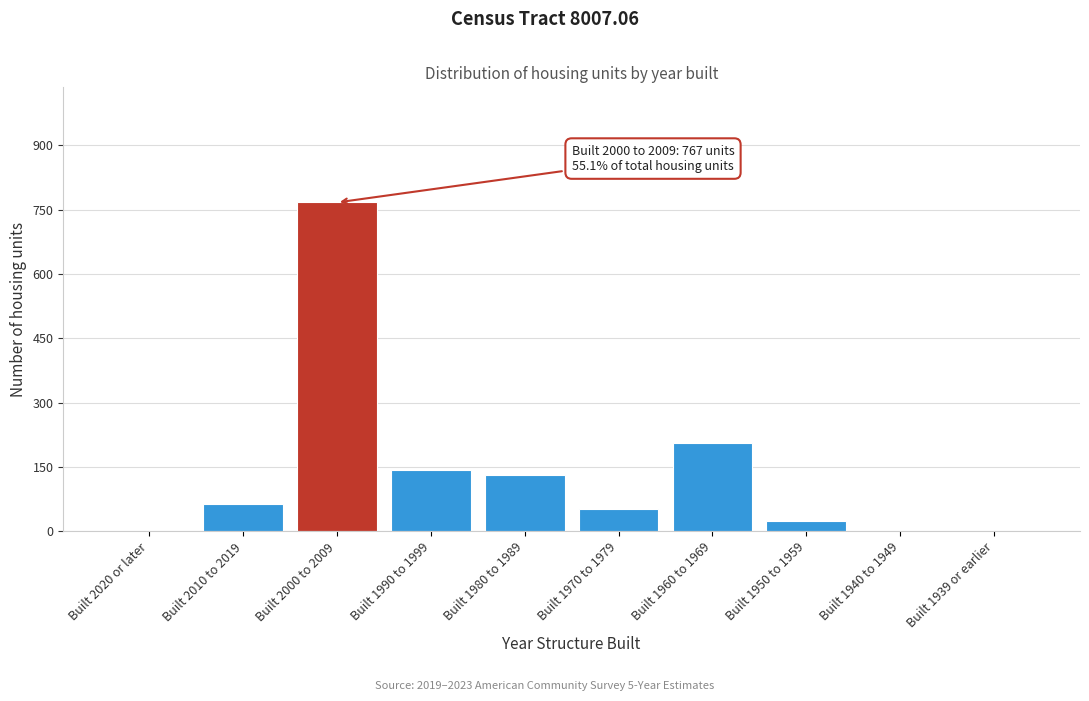

Reading left to right, transcribe all the data shown in this chart.

Built 2020 or later=0	Built 2010 to 2019=64	Built 2000 to 2009=767	Built 1990 to 1999=144	Built 1980 to 1989=132	Built 1970 to 1979=53	Built 1960 to 1969=207	Built 1950 to 1959=25	Built 1940 to 1949=0	Built 1939 or earlier=0